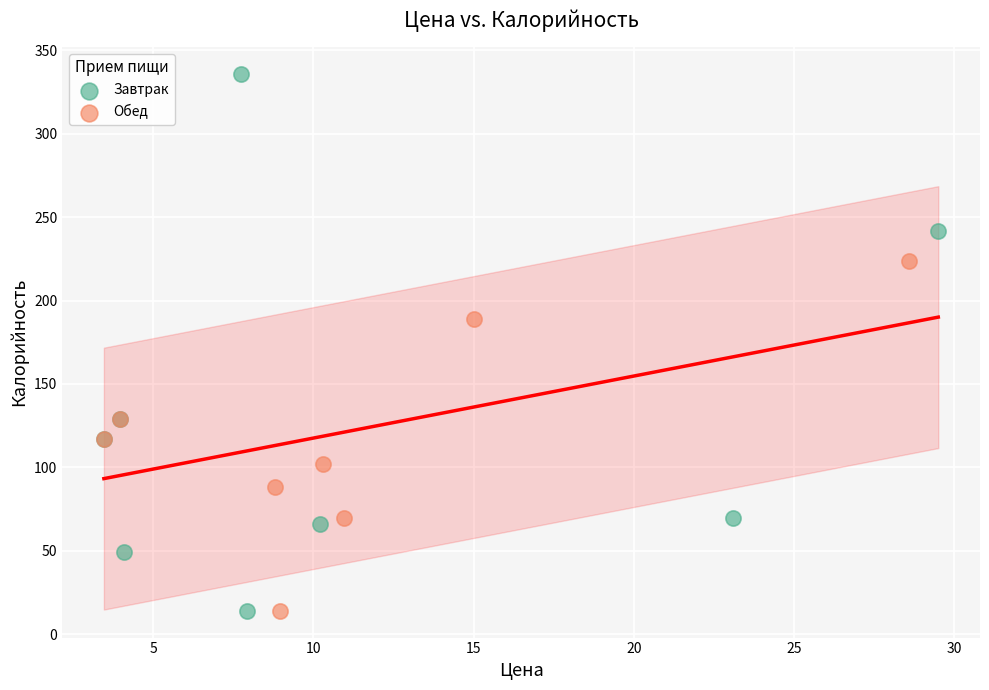

Which series has the largest Y range (max minus min)?

Завтрак